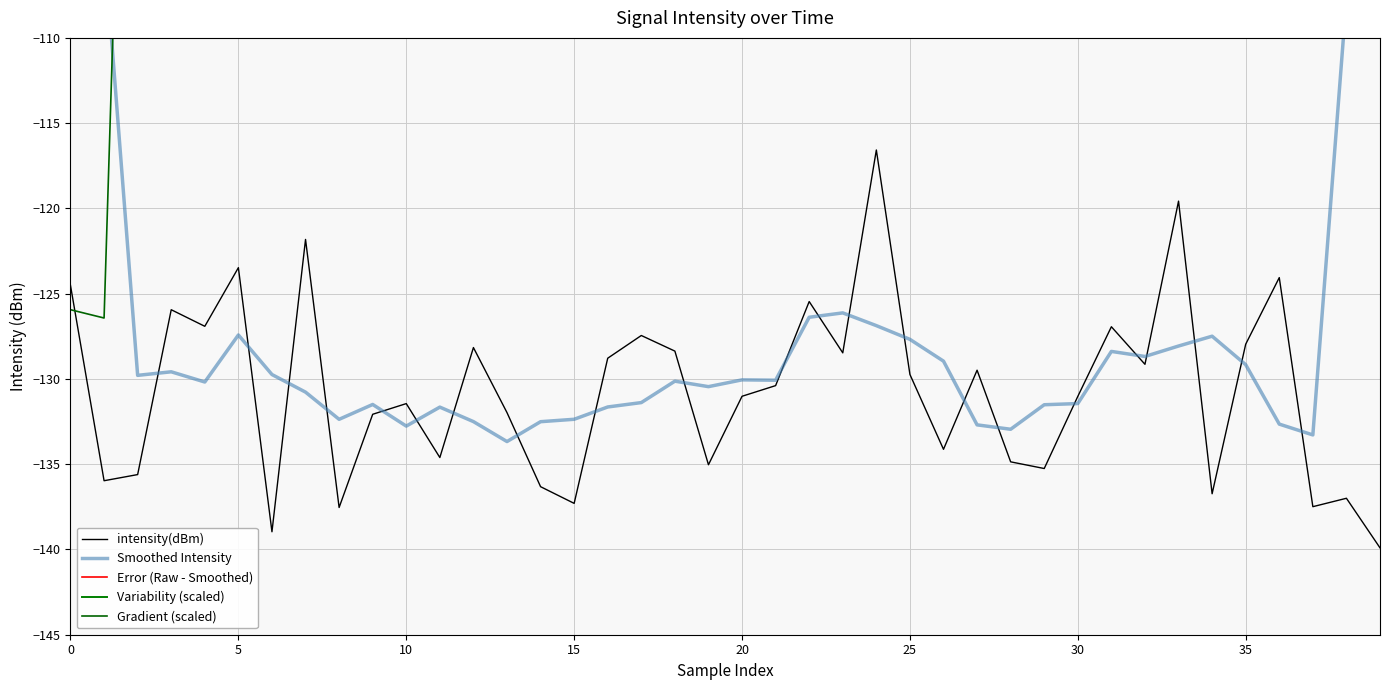

In Variability (scaled), how many points are lower than both neighbors (excluding endpoints)?

8